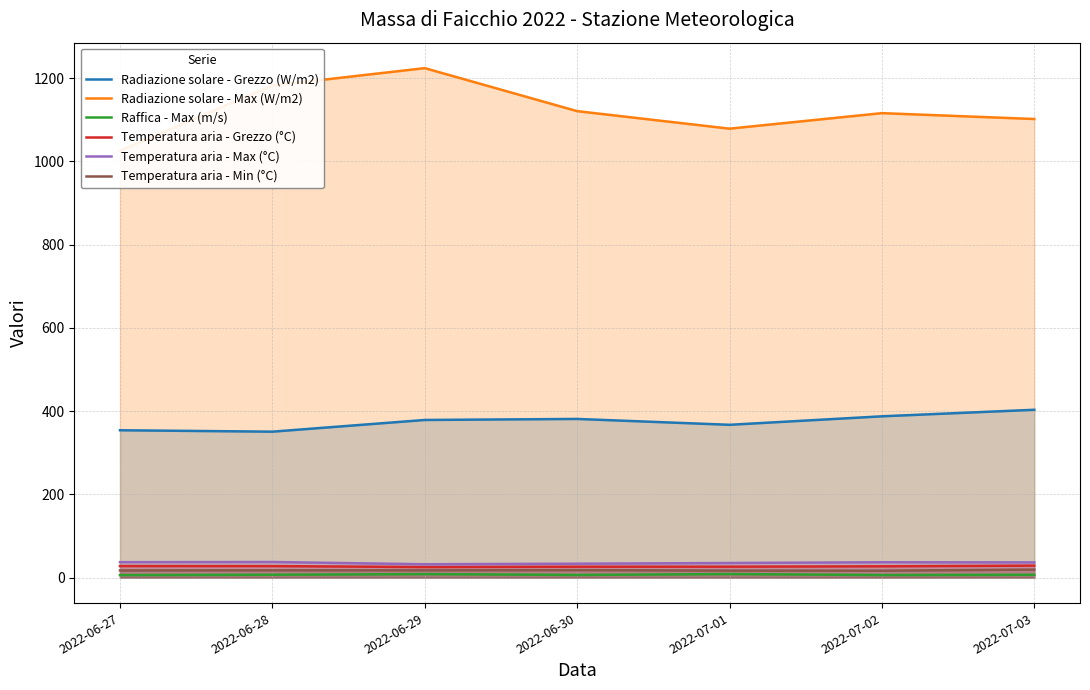

Reading left to right, what are all the values shown in this chart?

Radiazione solare - Grezzo (W/m2): 2022-06-27=354.0	2022-06-28=350.6	2022-06-29=378.7	2022-06-30=381.2	2022-07-01=367.1	2022-07-02=387.5	2022-07-03=403.2
Radiazione solare - Max (W/m2): 2022-06-27=1025.5	2022-06-28=1182.1	2022-06-29=1223.9	2022-06-30=1120.6	2022-07-01=1078.5	2022-07-02=1115.8	2022-07-03=1101.7
Raffica - Max (m/s): 2022-06-27=6.1	2022-06-28=6.9	2022-06-29=8.5	2022-06-30=6.4	2022-07-01=8.6	2022-07-02=6.2	2022-07-03=6.8
Temperatura aria - Grezzo (°C): 2022-06-27=27.8	2022-06-28=27.7	2022-06-29=25.4	2022-06-30=26.2	2022-07-01=26.3	2022-07-02=27.2	2022-07-03=28.8
Temperatura aria - Max (°C): 2022-06-27=37.1	2022-06-28=37.5	2022-06-29=32.1	2022-06-30=33.4	2022-07-01=35.1	2022-07-02=36.9	2022-07-03=36.6
Temperatura aria - Min (°C): 2022-06-27=17.3	2022-06-28=17.6	2022-06-29=17.5	2022-06-30=18.0	2022-07-01=16.9	2022-07-02=16.7	2022-07-03=19.3